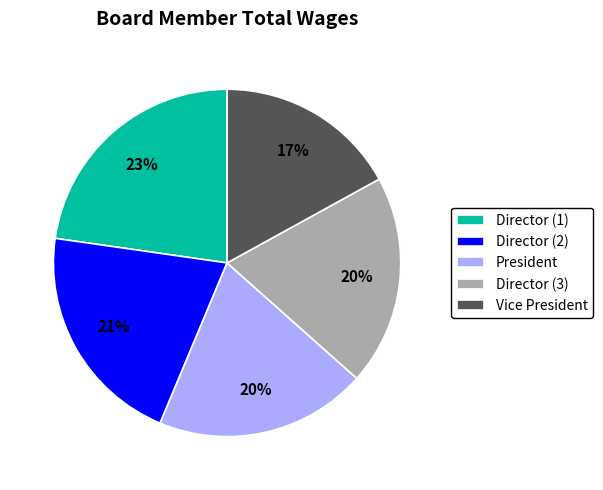

What is the largest slice in the pie chart?

Director (1)